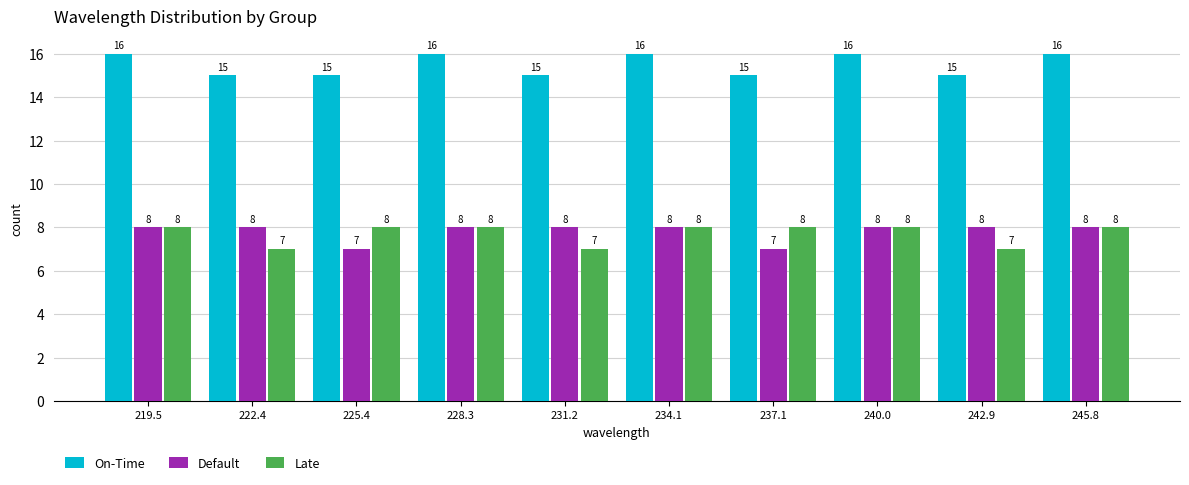

Reading left to right, transcribe this chart: for each range on the x-axis, give the height of each series' bar. The bar edges are not printed on the chart, so give them approximately, as read against the axis.

218.0 to 221.0: On-Time=16	Default=8	Late=8
221.0 to 224.0: On-Time=15	Default=8	Late=7
224.0 to 227.0: On-Time=15	Default=7	Late=8
227.0 to 230.0: On-Time=16	Default=8	Late=8
230.0 to 232.5: On-Time=15	Default=8	Late=7
232.5 to 235.5: On-Time=16	Default=8	Late=8
235.5 to 238.5: On-Time=15	Default=7	Late=8
238.5 to 241.5: On-Time=16	Default=8	Late=8
241.5 to 244.5: On-Time=15	Default=8	Late=7
244.5 to 247.5: On-Time=16	Default=8	Late=8